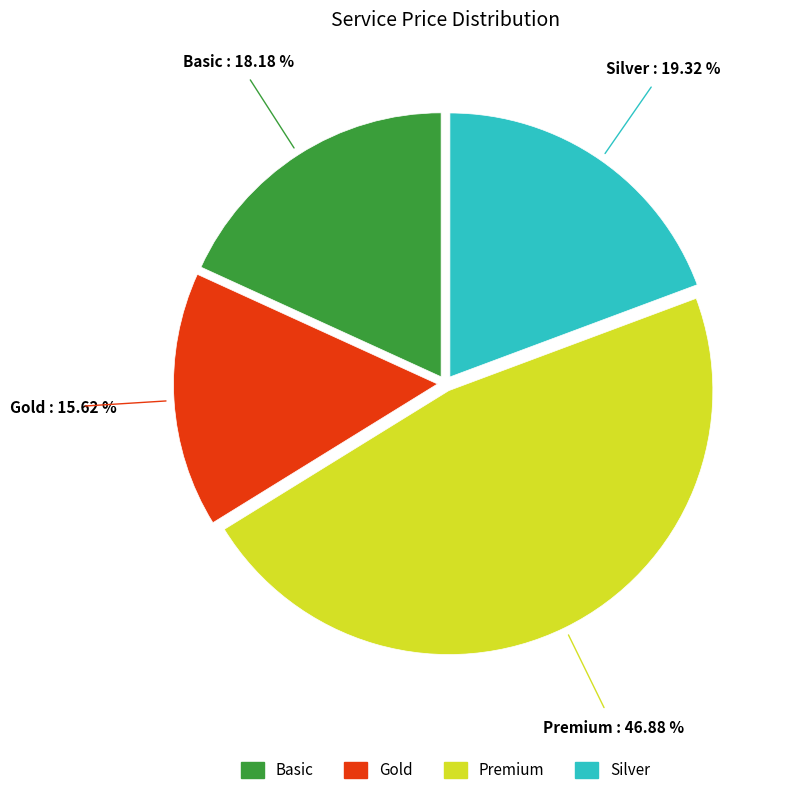

Rank the categories by value from lowest to highest.

Gold, Basic, Silver, Premium